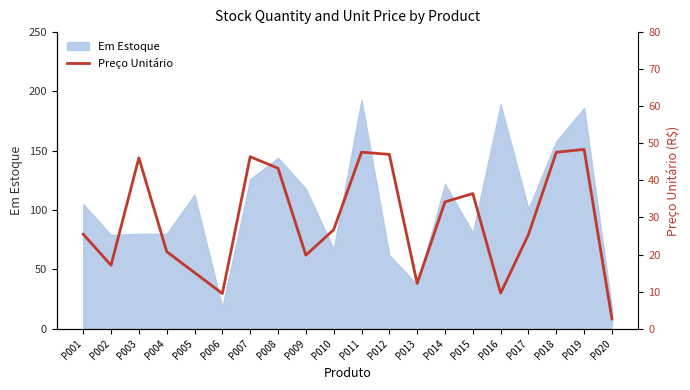

Is it true that the value at P013 is 18.0?

False